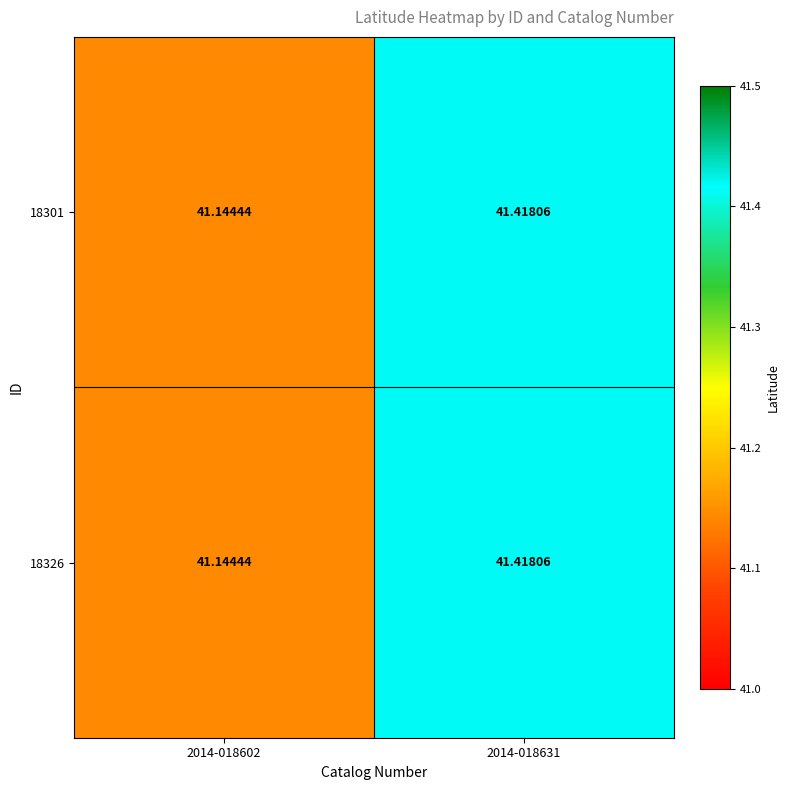

At which category does the chart reach its minimum across all series?

2014-018602